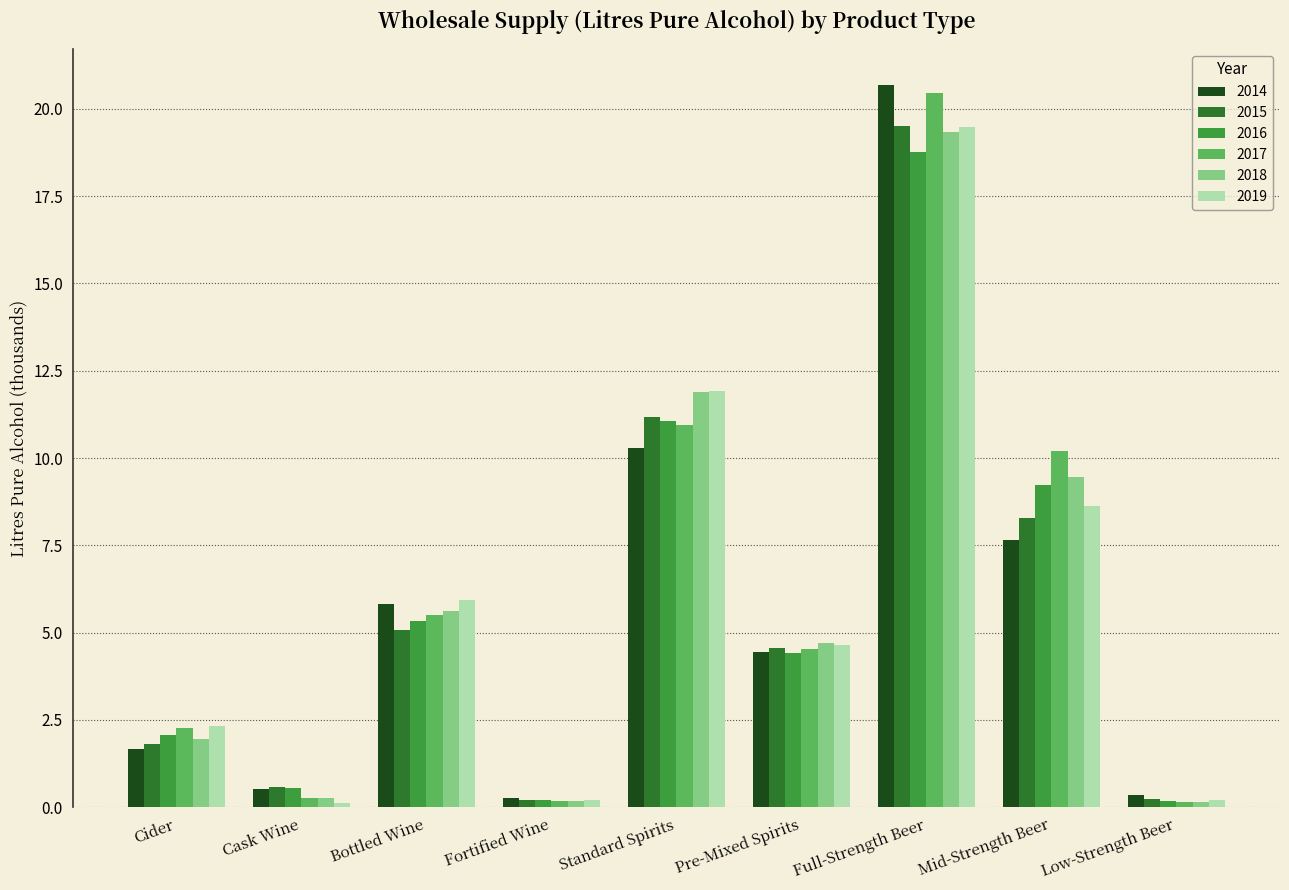

What is the difference between the highest and lowest values at Full-Strength Beer?

1.9